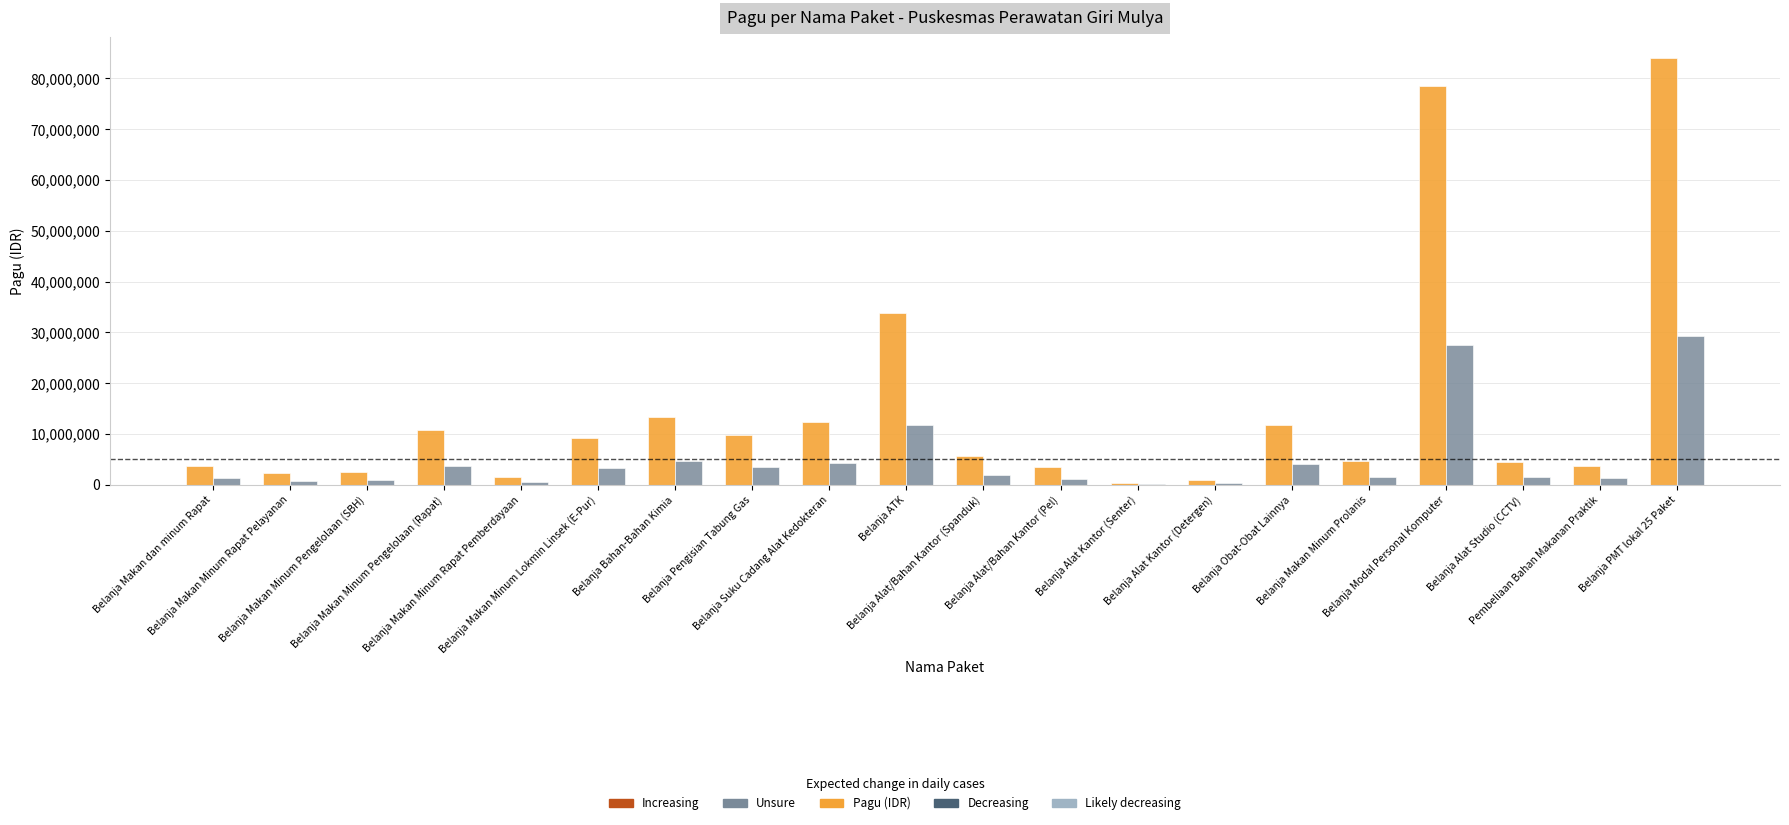

What is the greatest value displayed?

84000000.0